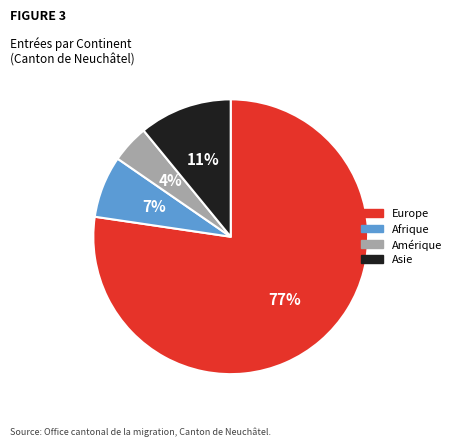

To the nearest percent, what is the average slice percentage?

25%